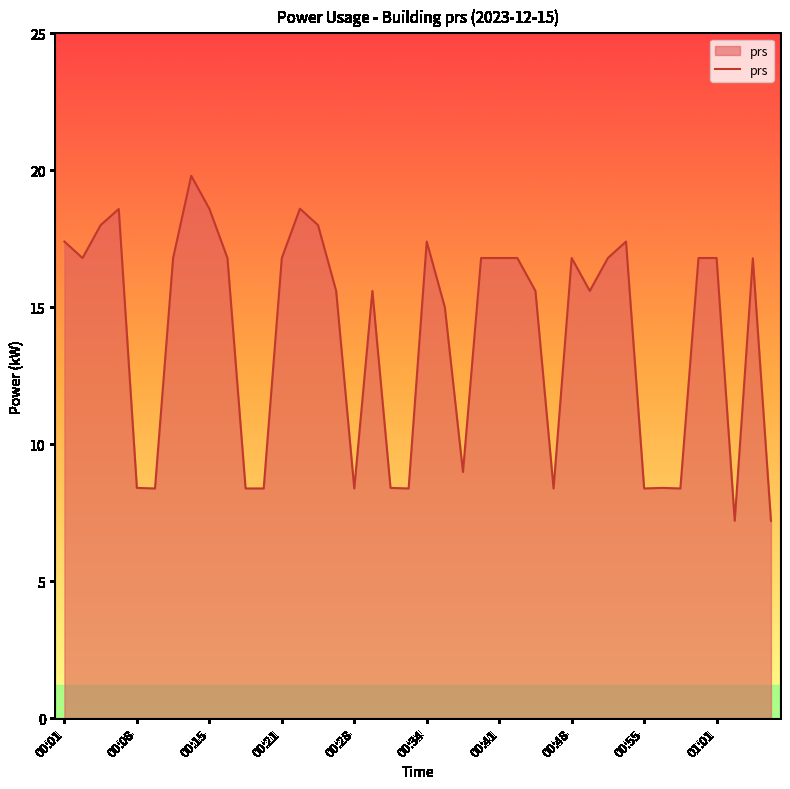

What is the smallest value displayed?

7.2